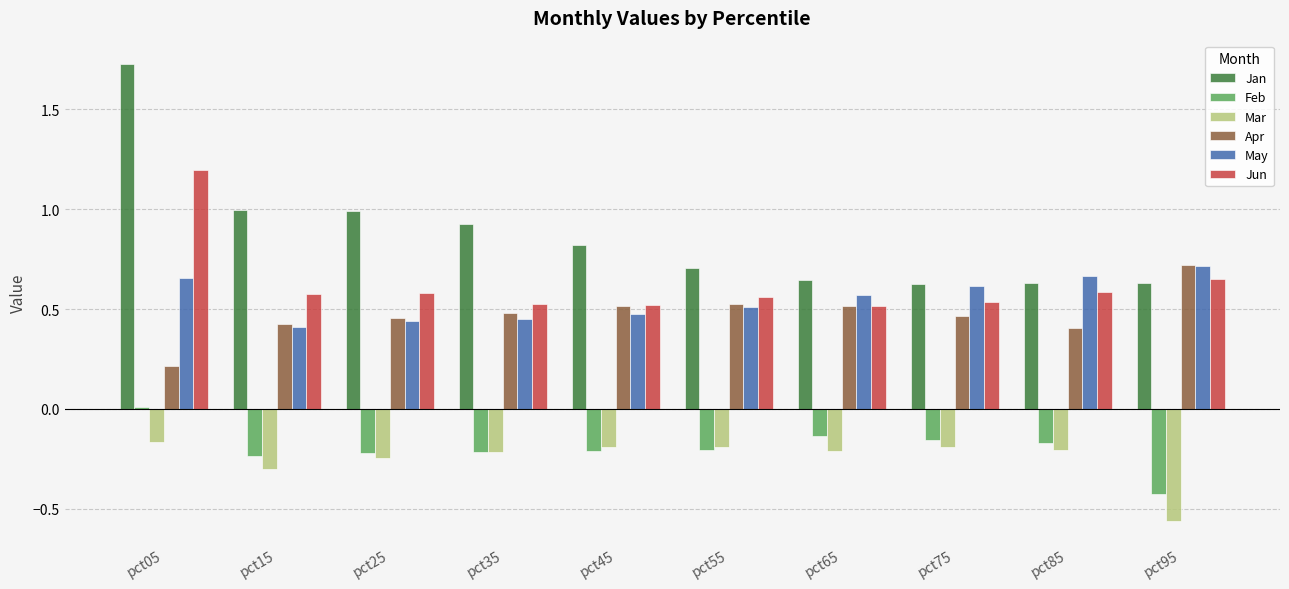

What are all the series names shown in the legend?

Jan, Feb, Mar, Apr, May, Jun